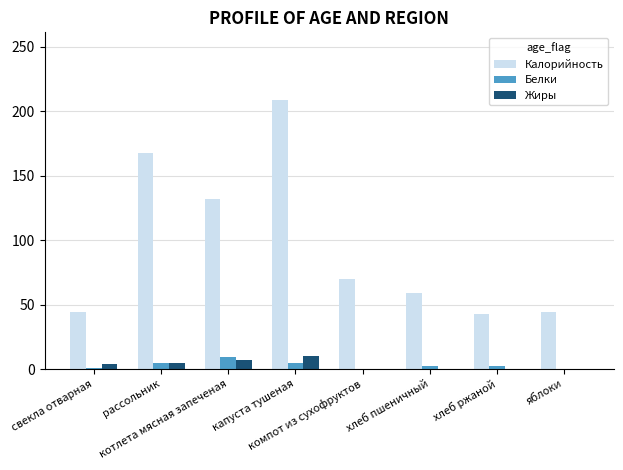

Does the chart contain stacked bars?

No